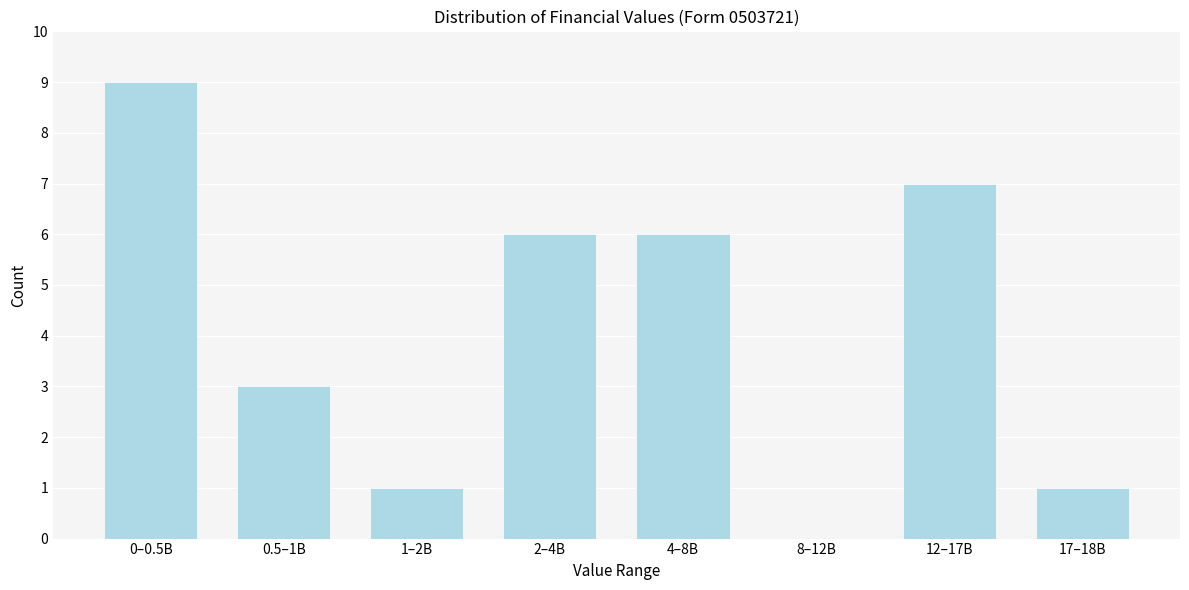

Reading left to right, transcribe all the data shown in this chart.

0–0.5B=9	0.5–1B=3	1–2B=1	2–4B=6	4–8B=6	8–12B=0	12–17B=7	17–18B=1